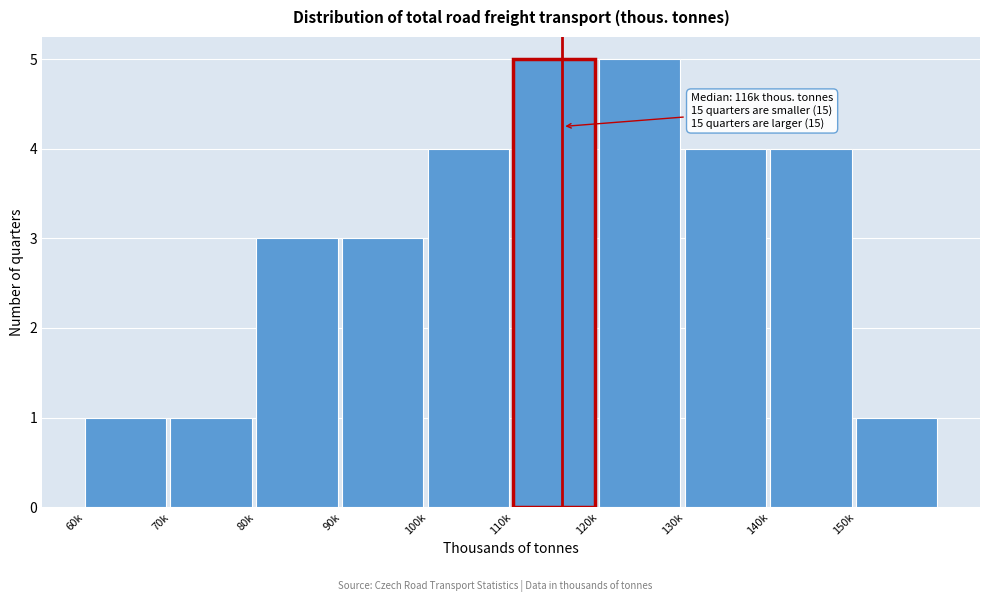

Reading left to right, extract all data points from this chart.

1	1	3	3	4	5	5	4	4	1